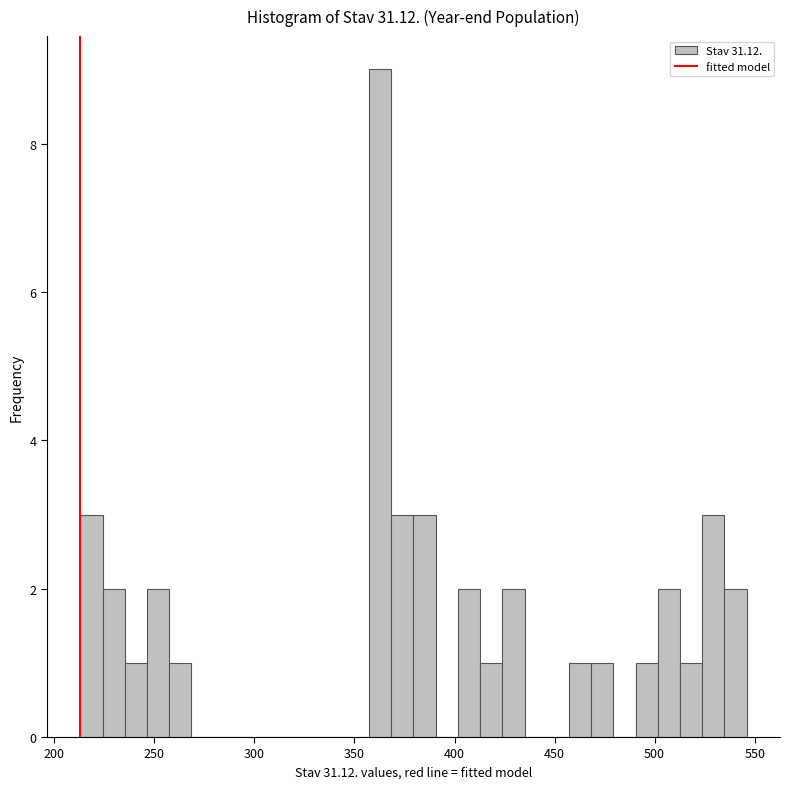

Around what value on the x-axis is the tallest bar? Give the approximate position of its centre, as read against the axis.

365